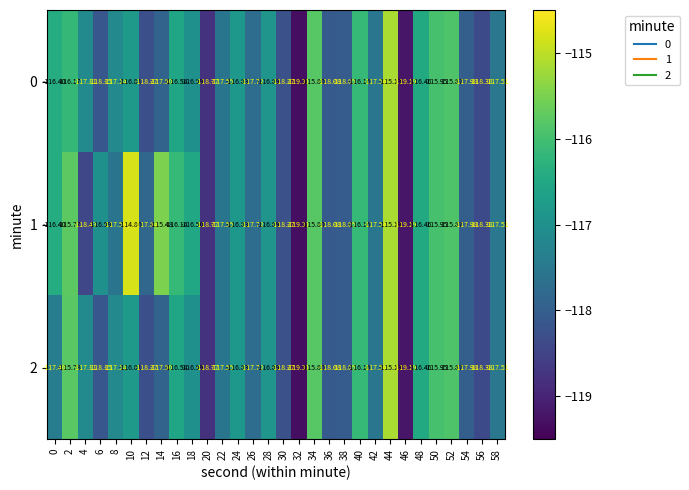

Is the value of 0 at 4 greater than the value of 1 at 50?

No